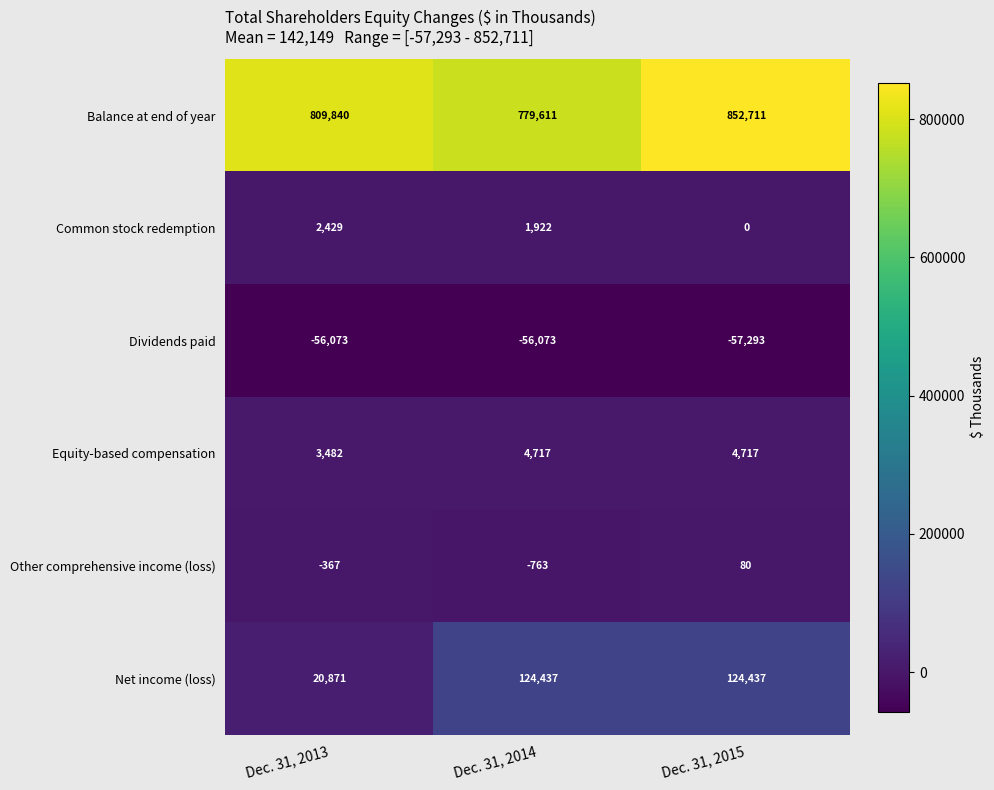

Is it true that Common stock redemption equals 3564 at Dec. 31, 2013?

False